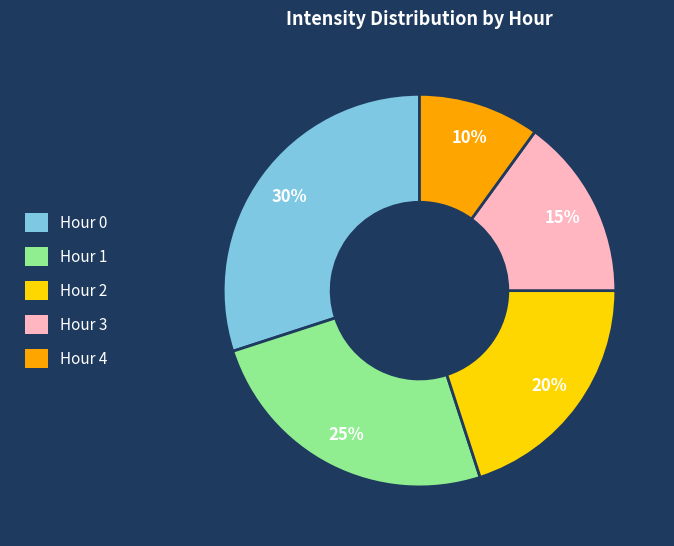

To the nearest percent, what percentage of the pie is Hour 1?

25%